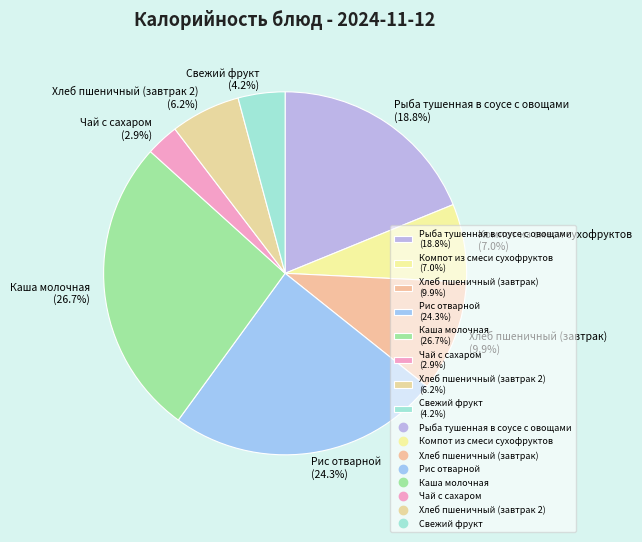

Which has a higher value, Компот из смеси сухофруктов (7.0%) or Рыба тушенная в соусе с овощами (18.8%)?

Рыба тушенная в соусе с овощами (18.8%)